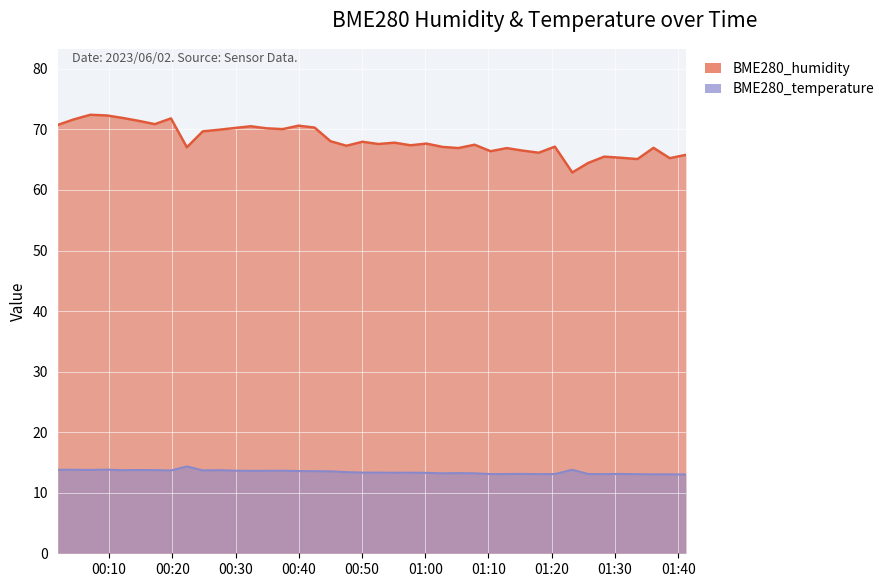

What is the smallest value displayed?

13.0